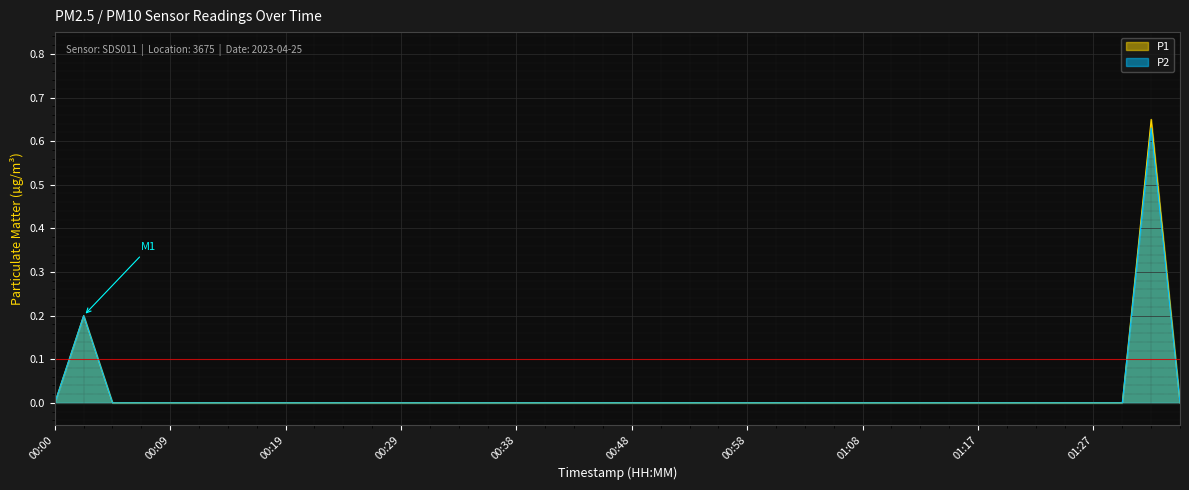

What are all the series names shown in the legend?

P1, P2